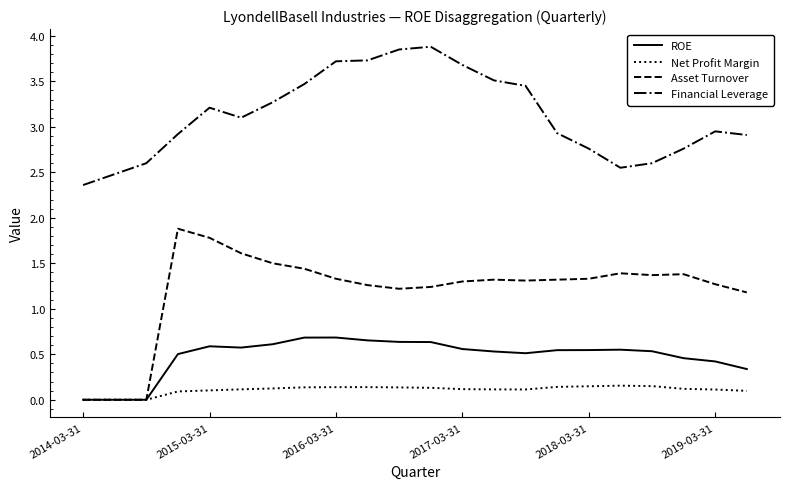

How many distinct data groups are displayed?

4